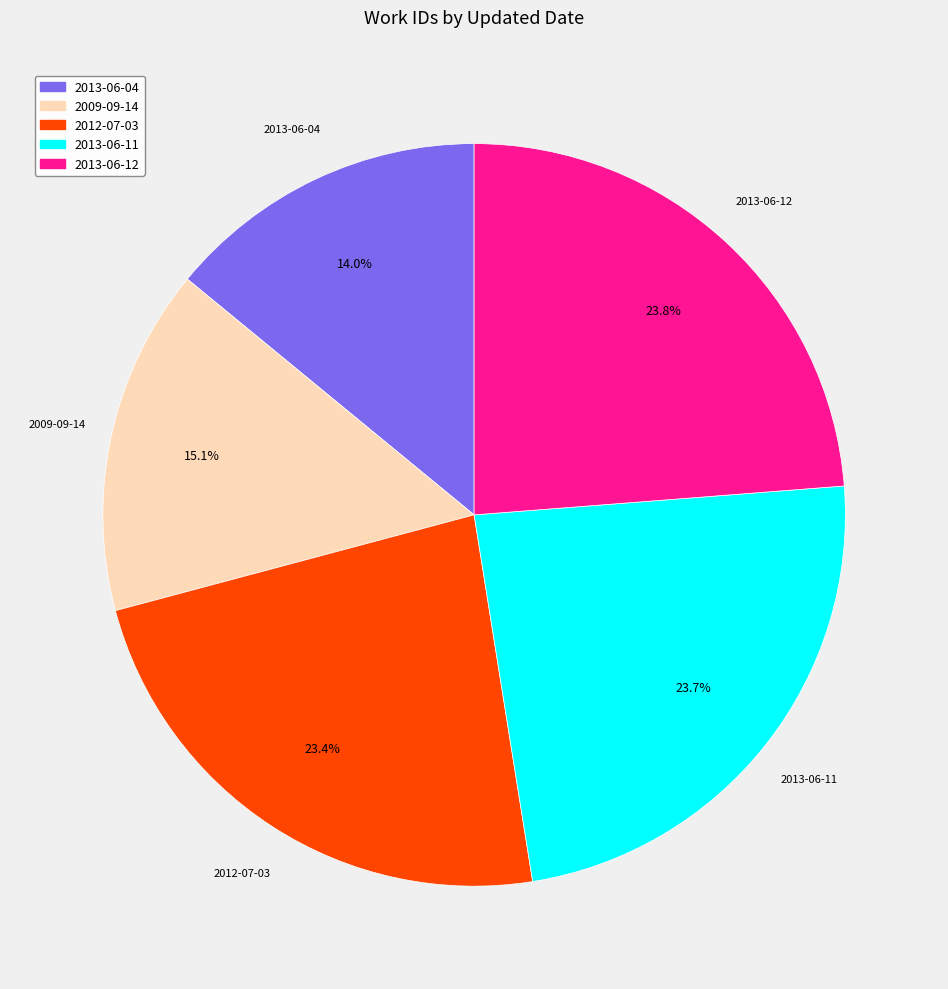

True or false: 2013-06-04 accounts for 14% of the total.

True